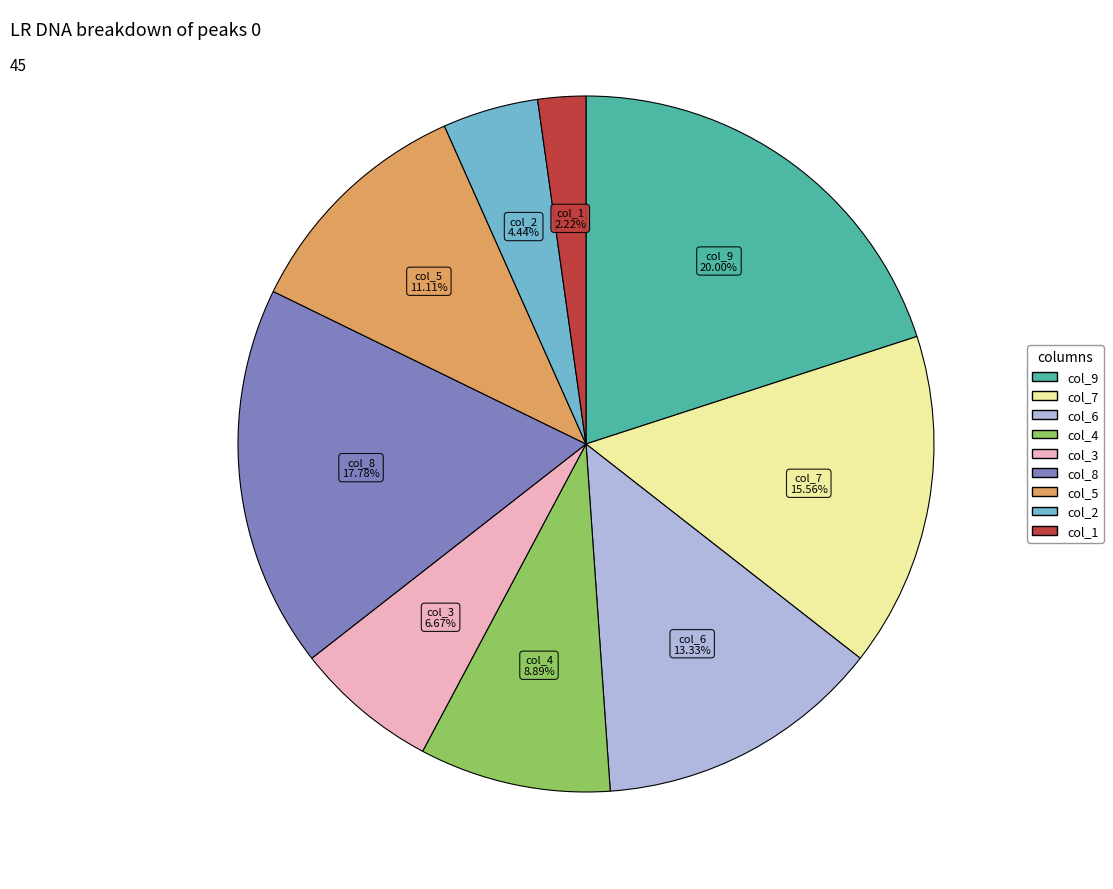

Is there any slice that represents more than half of the pie?

No